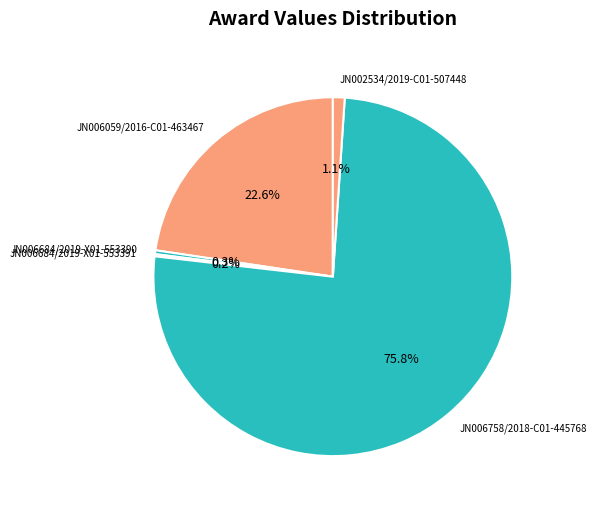

What is the largest slice in the pie chart?

JN006758/2018-C01-445768